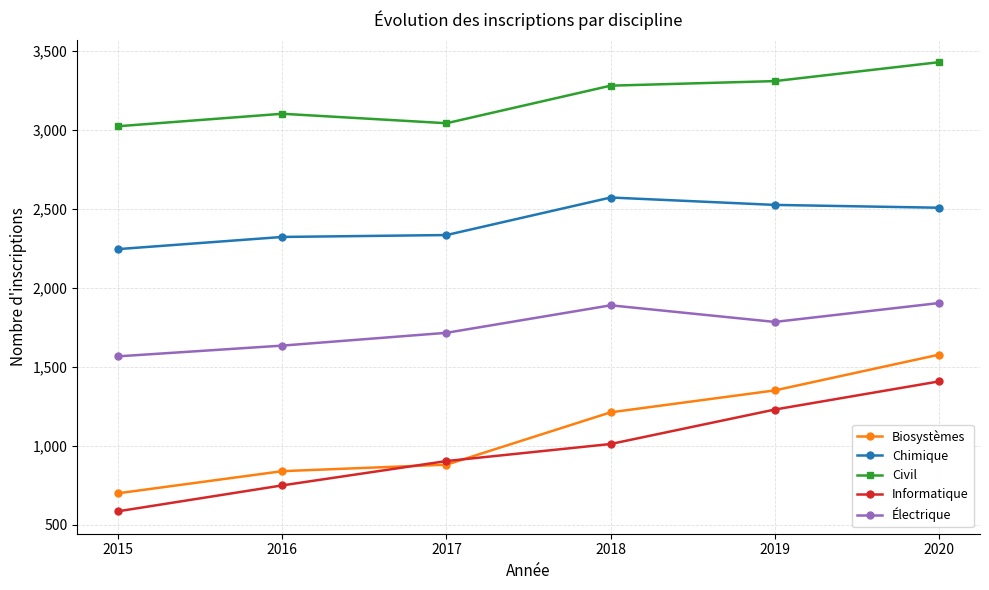

What is the maximum value for Électrique?

1904.5